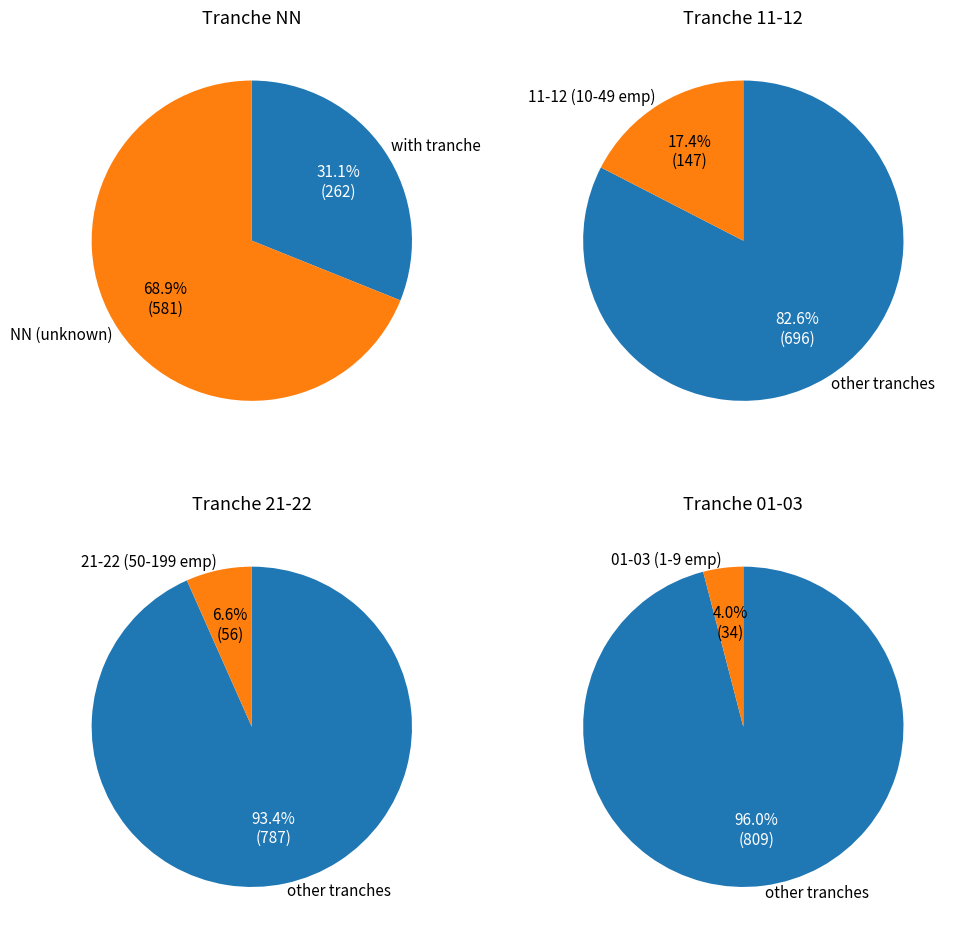

Between 02 and 12, which is larger?

12